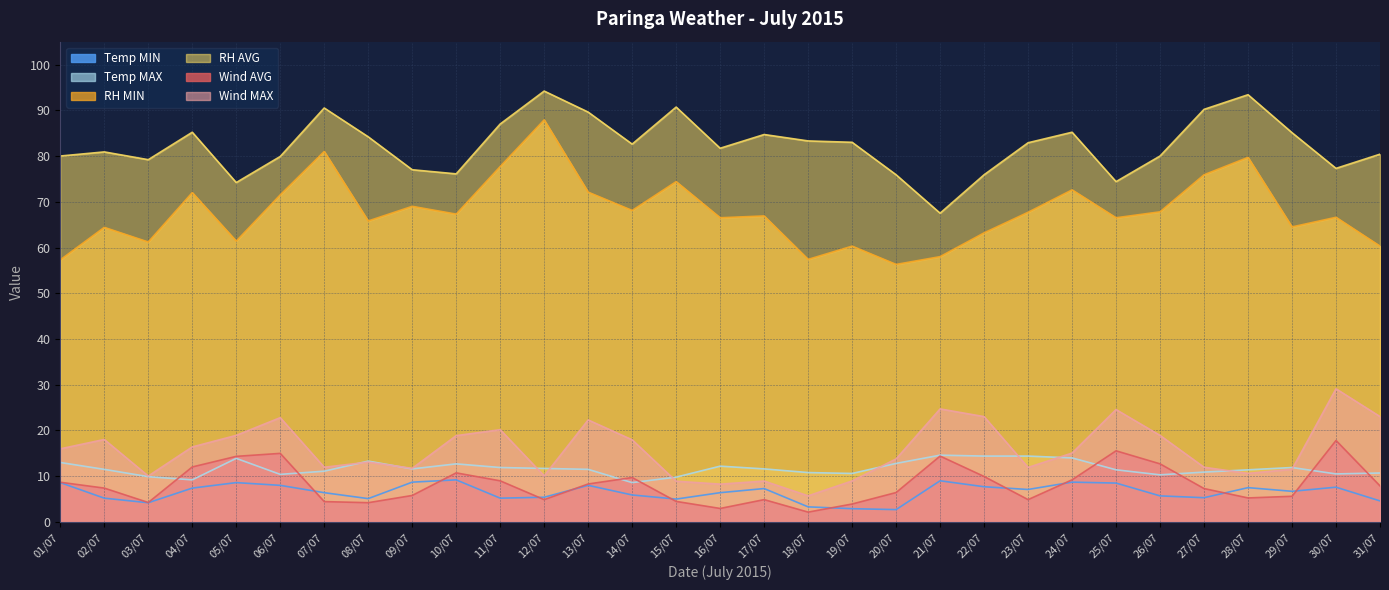

True or false: RH MIN and Temp MIN cross at least once.

False